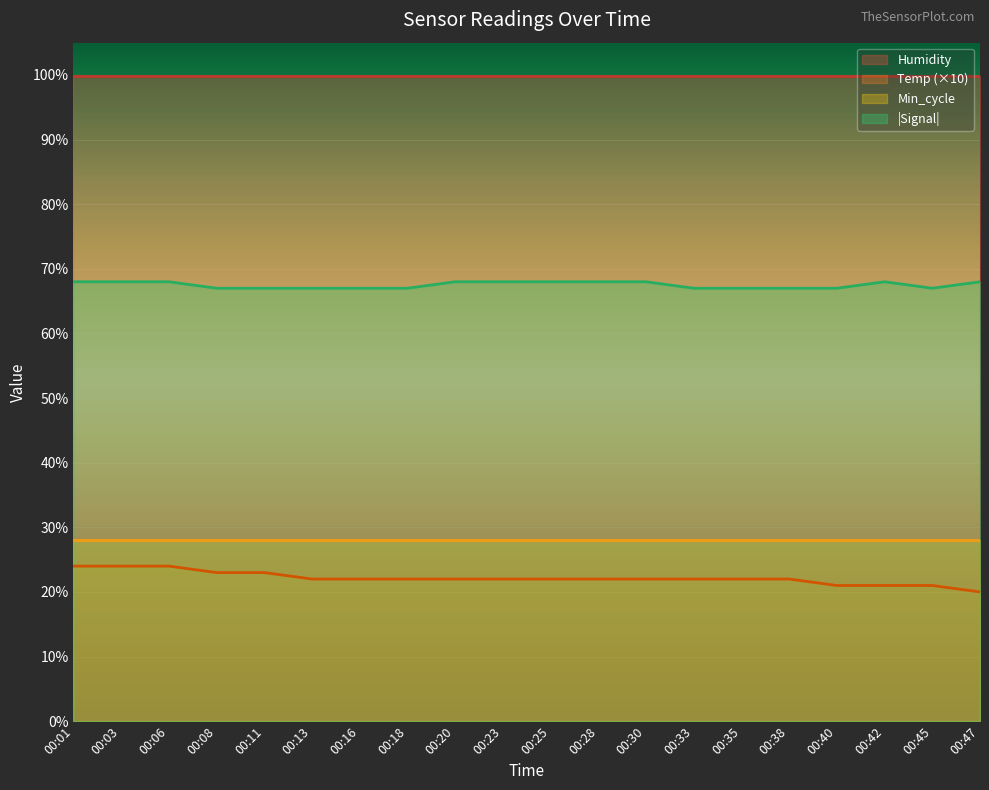

The value of Temp (×10) at 00:33 is 14.5. True or false?

False